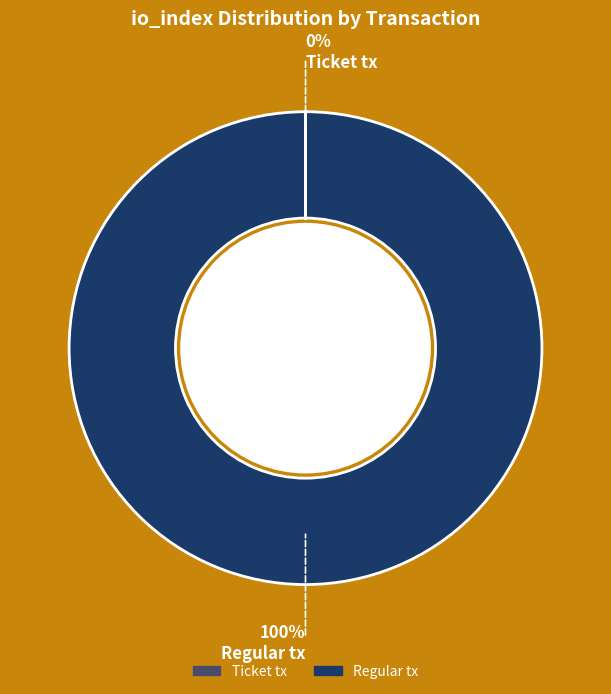

To the nearest percent, what is the average slice percentage?

50%